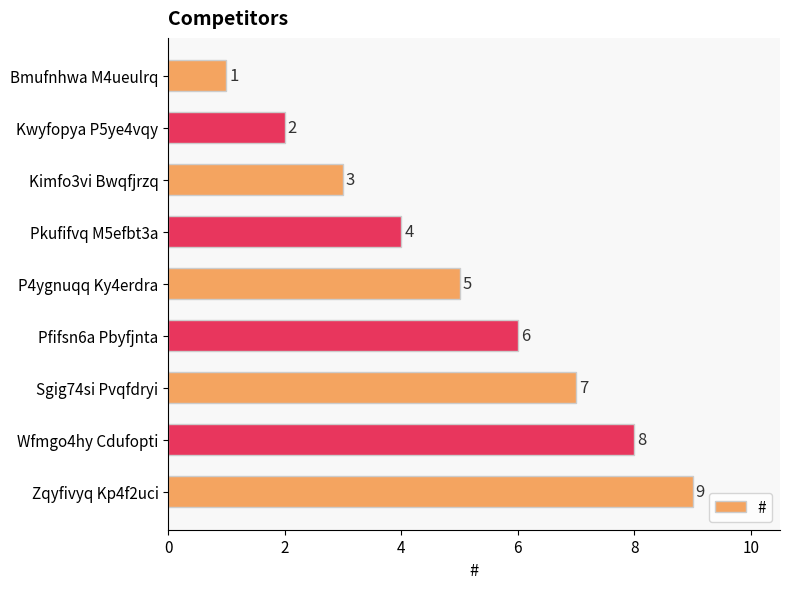

Between Pkufifvq M5efbt3a and Zqyfivyq Kp4f2uci, which is larger?

Zqyfivyq Kp4f2uci